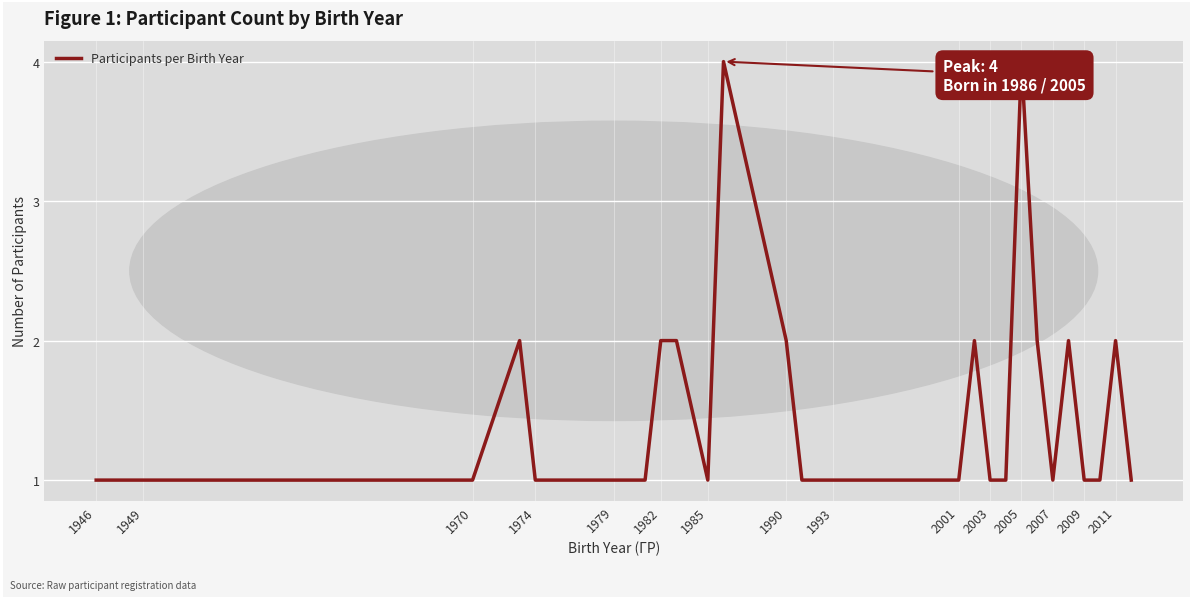

What is the difference between the maximum and minimum values?

3